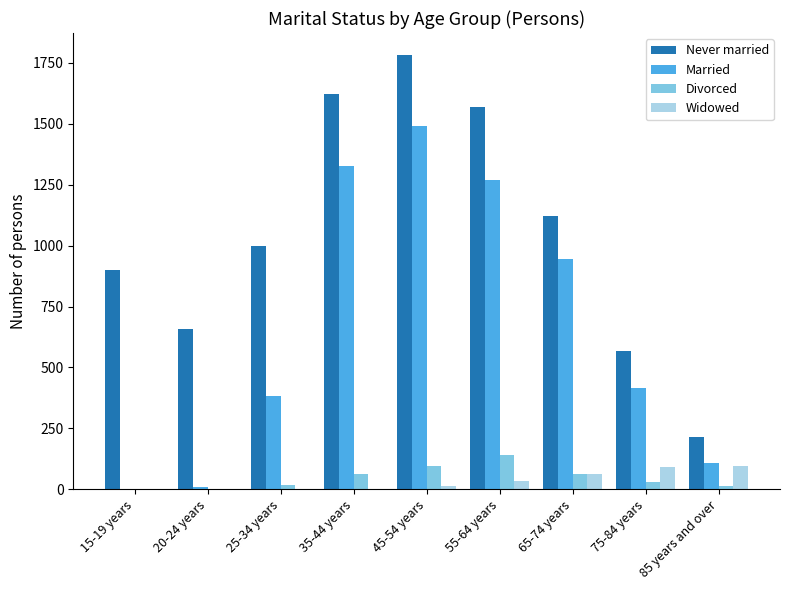

The value of Married at 35-44 years is 1327. True or false?

True